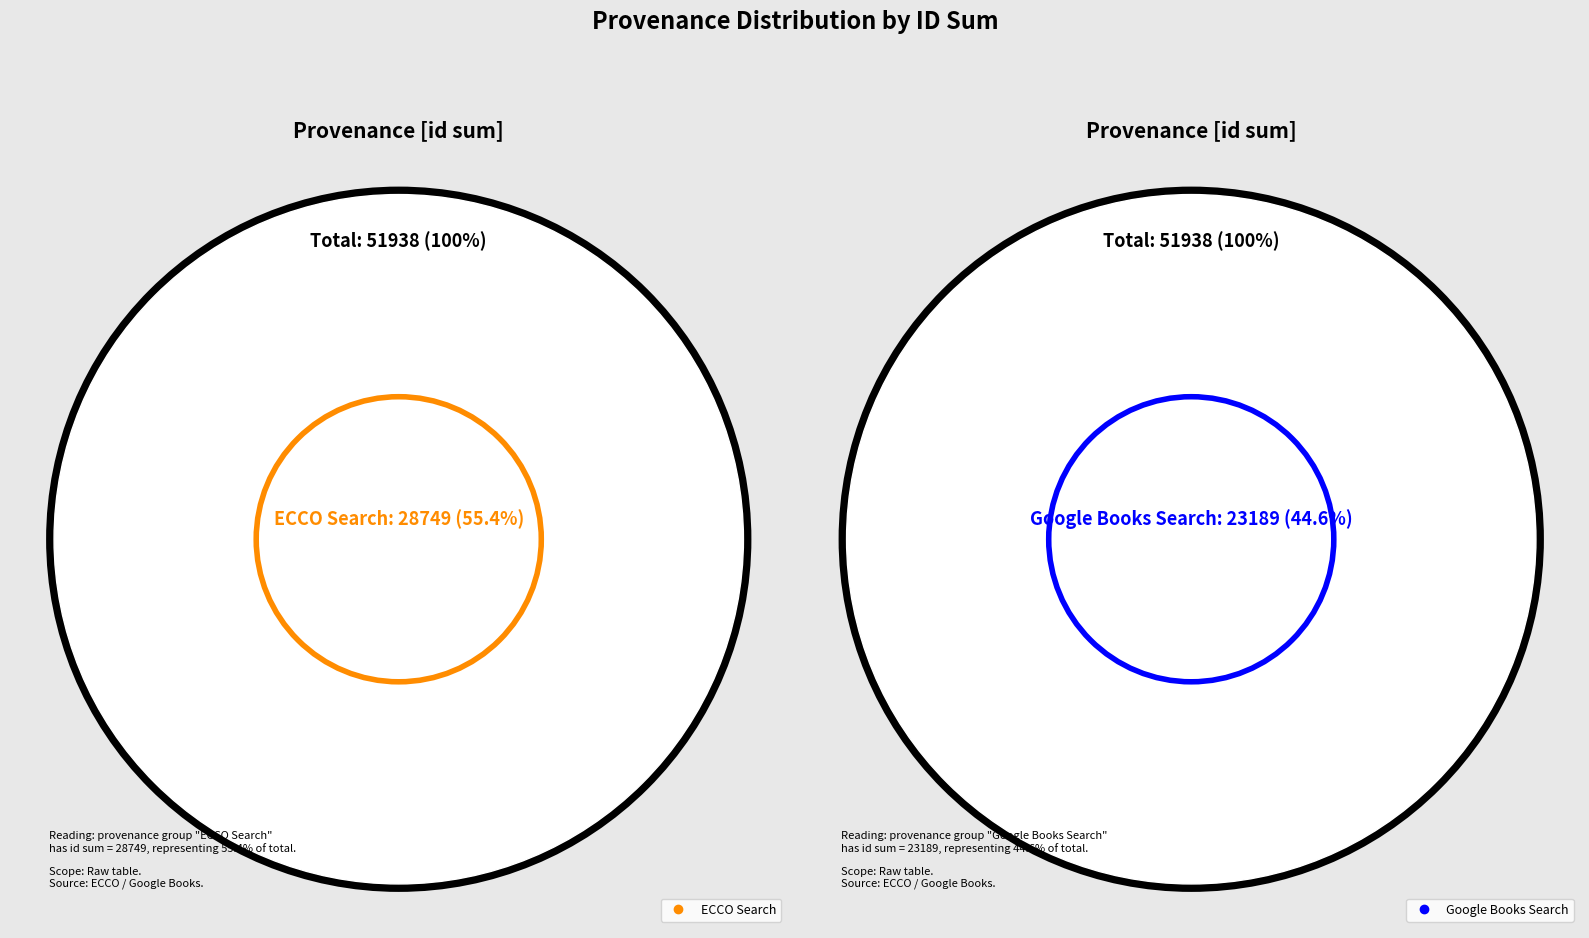

Is it true that Searching in Google Books is 36% of the pie?

False